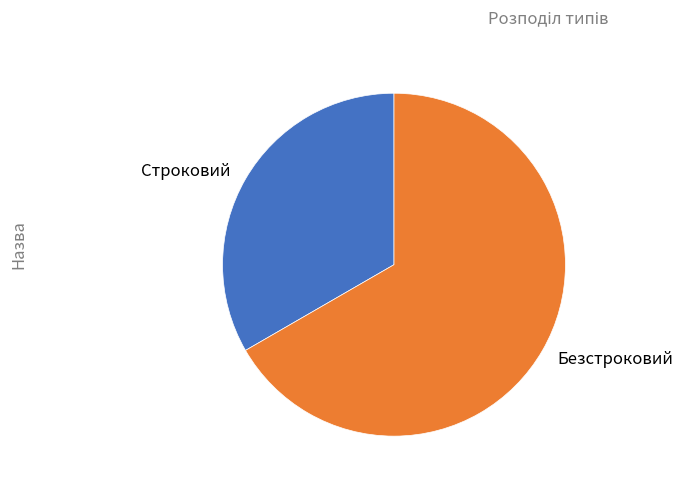

Which slice represents more than half of the pie?

Безстроковий